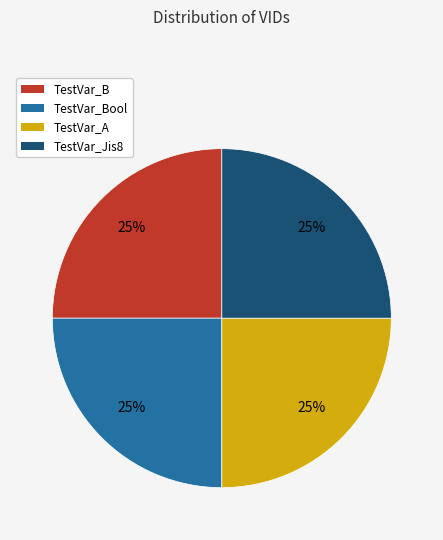

How many slices are in this pie chart?

4